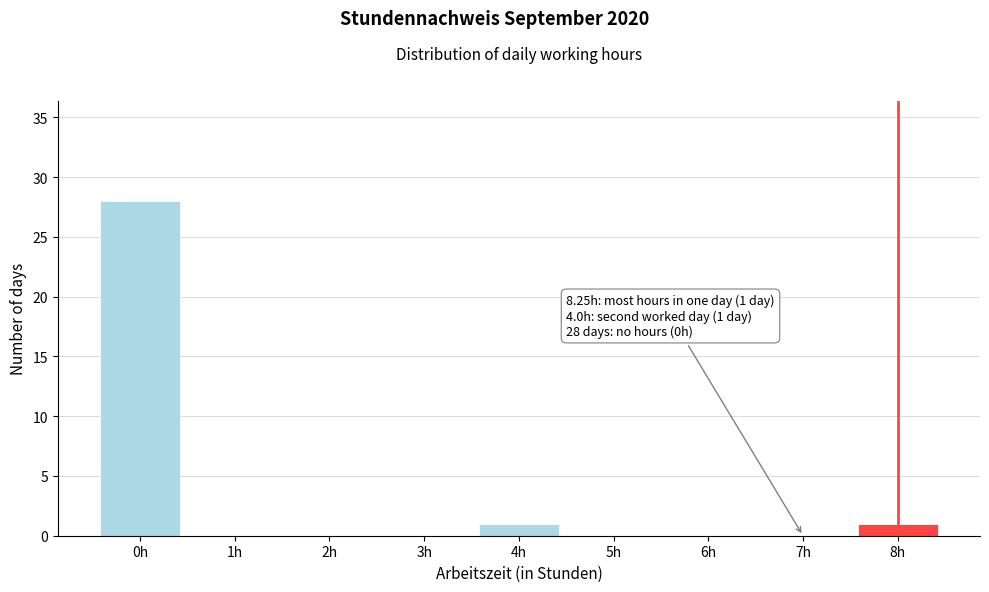

Reading right to left, extract all data points from this chart.

8h=1	7h=0	6h=0	5h=0	4h=1	3h=0	2h=0	1h=0	0h=28